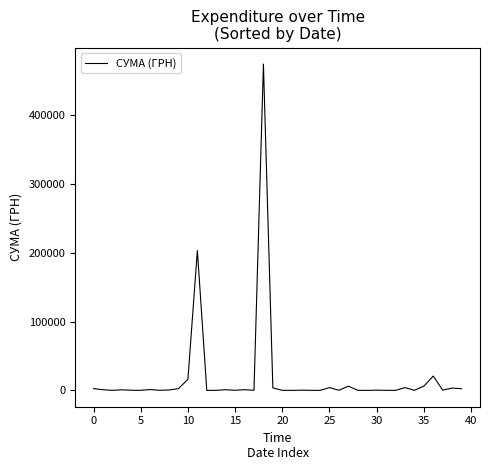

What is the difference between the maximum and minimum values?

474231.7